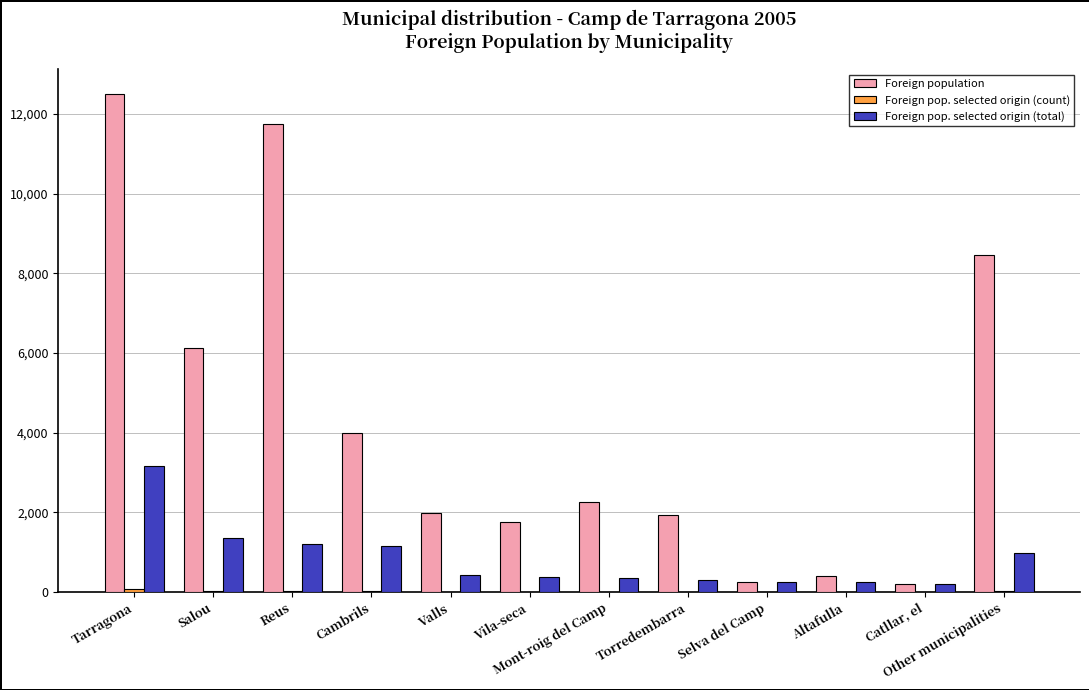

True or false: Foreign pop. selected origin (total) has a value of 971 at Other municipalities.

True